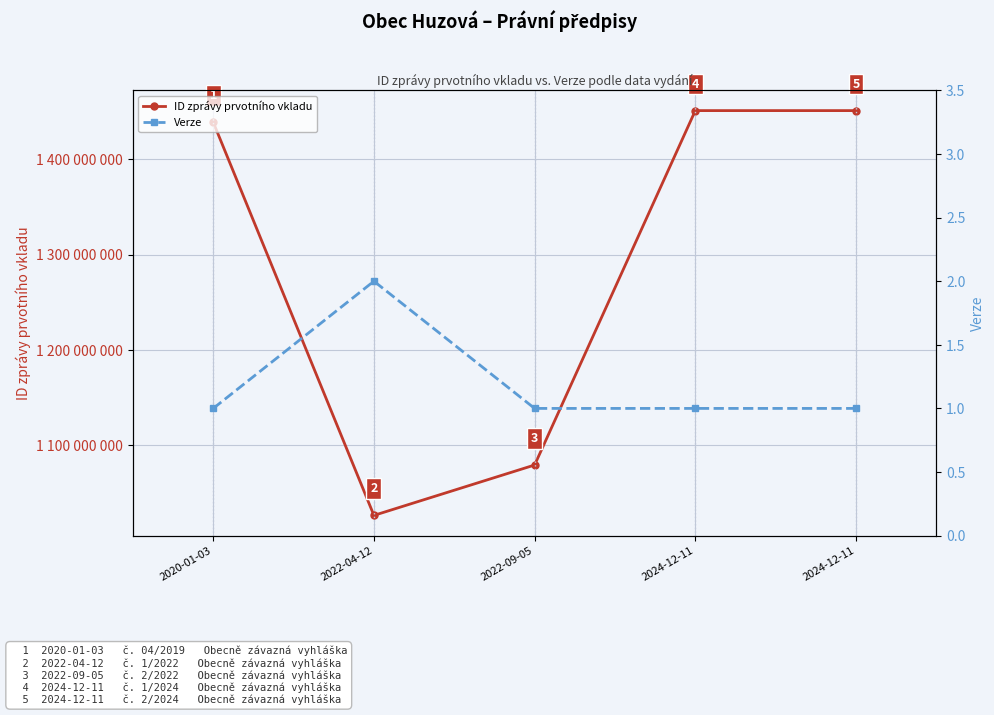

What is the difference between the highest and lowest values at 2024-12-11?

1451280905